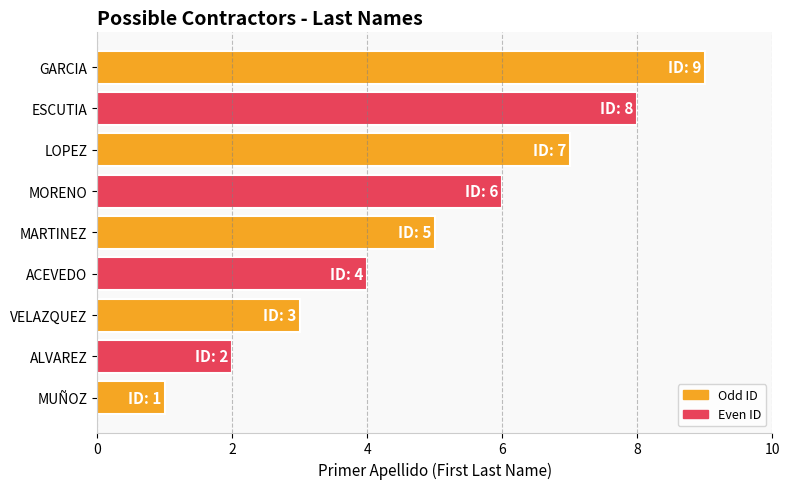

What is the greatest value displayed?

9